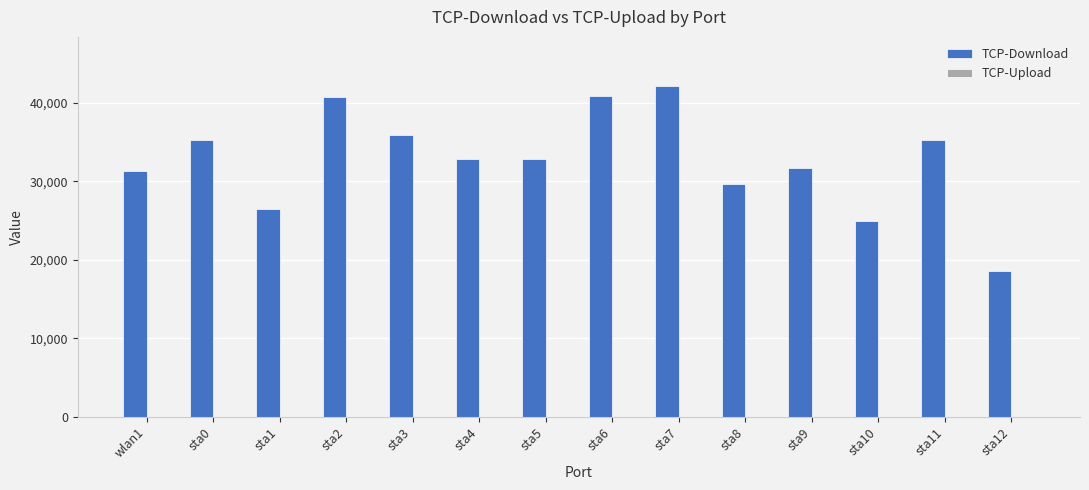

How many values are below 32895?

7